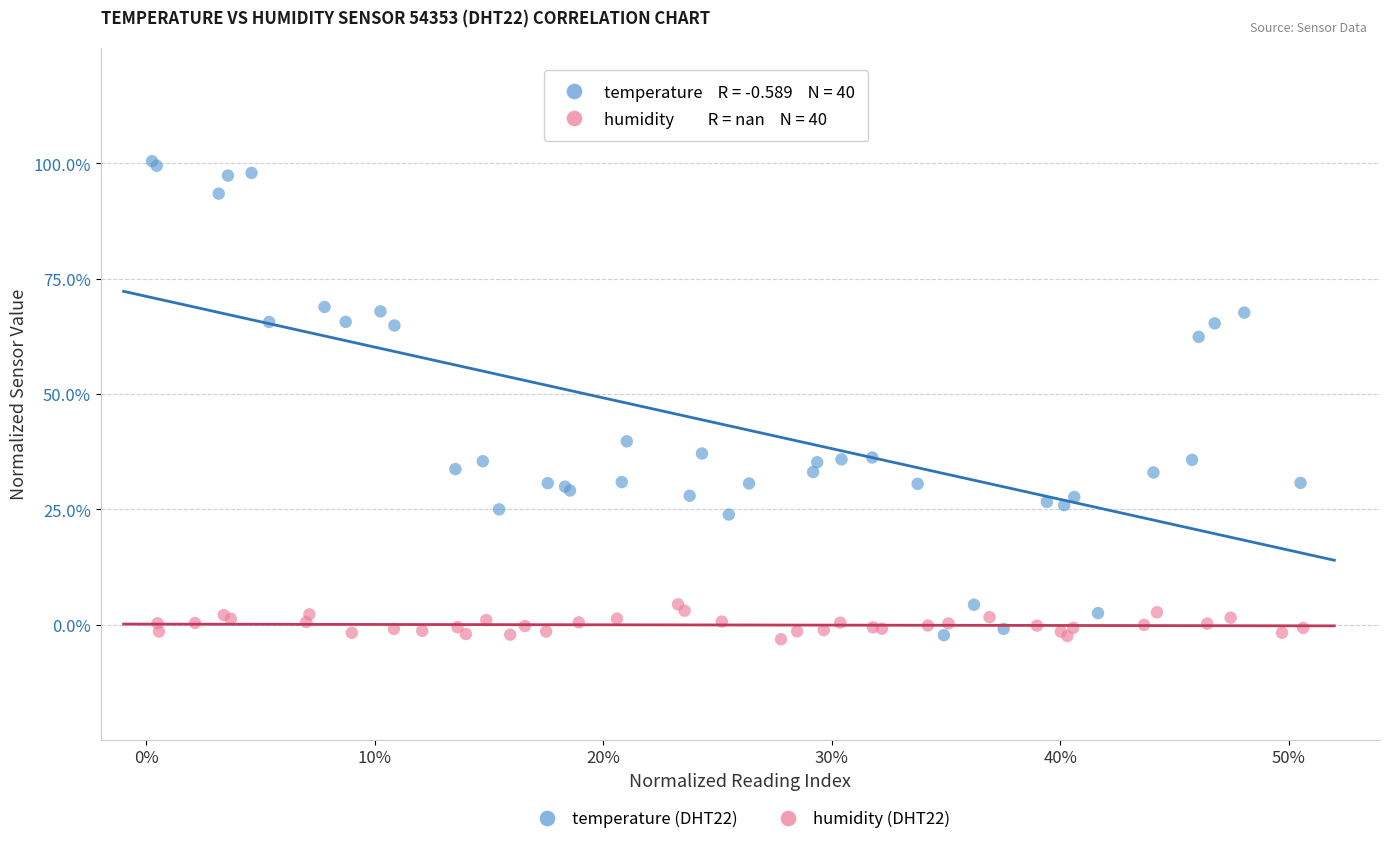

What are all the series names shown in the legend?

temperature (DHT22), humidity (DHT22)